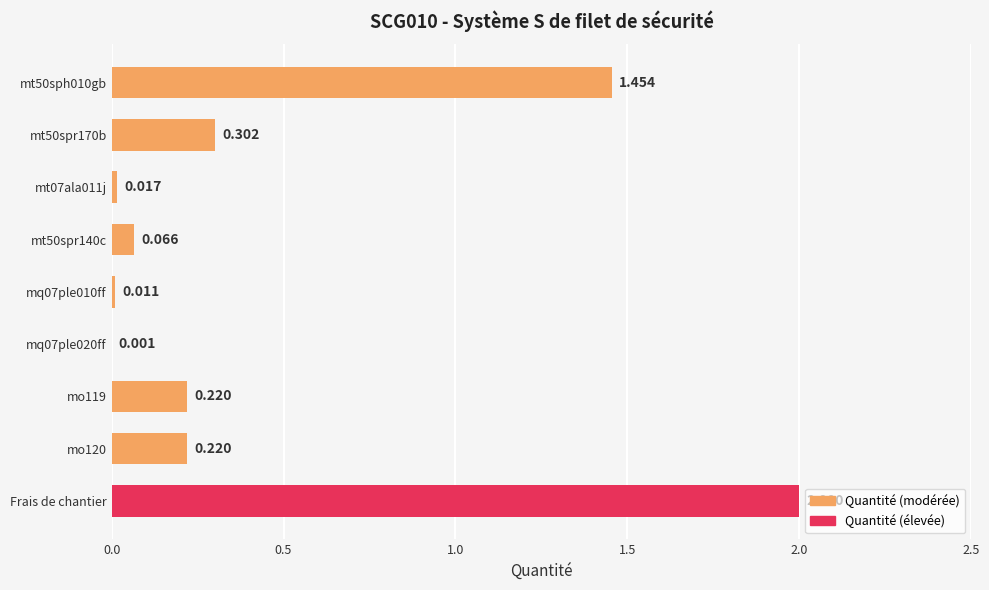

Which label corresponds to the largest value in the chart?

Frais de chantier